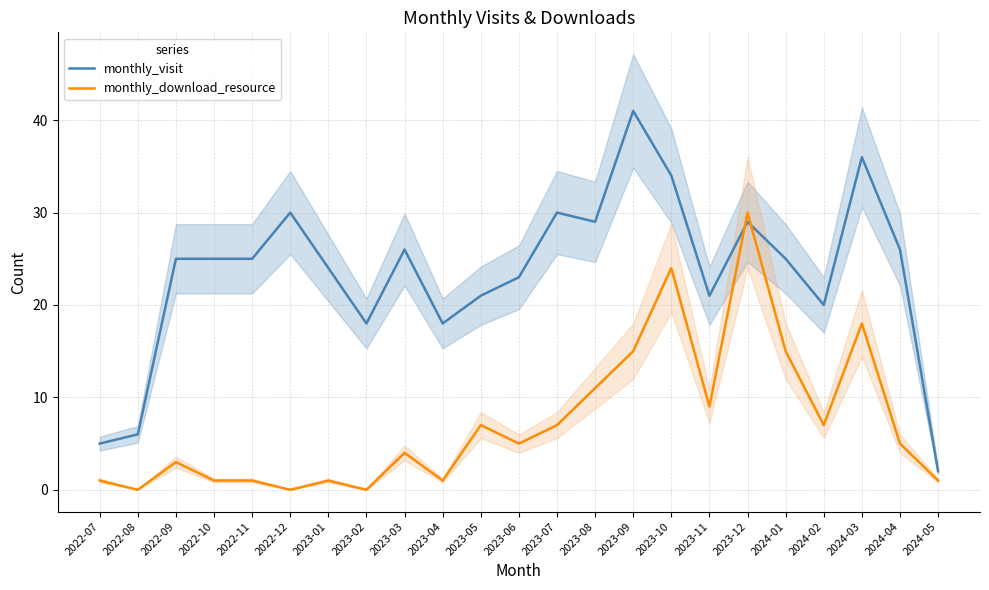

Does the chart display data point markers on the line(s)?

No